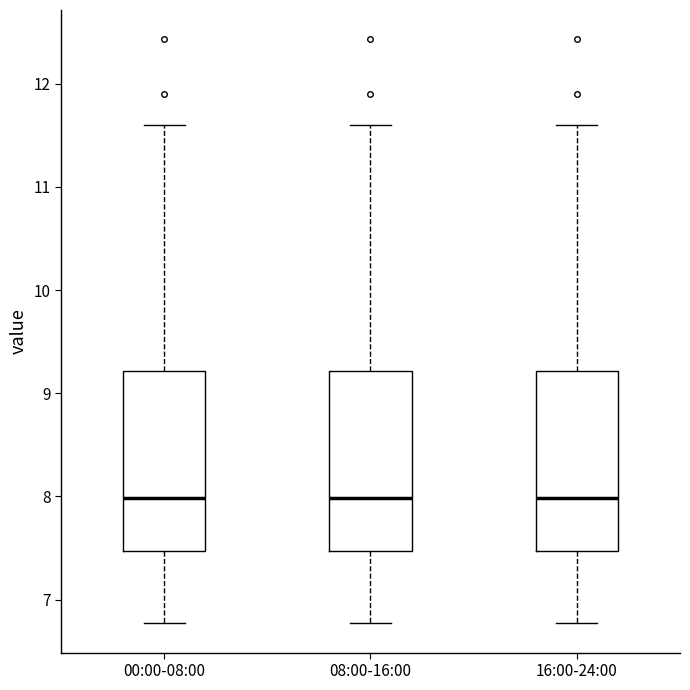

Reading left to right, transcribe this box plot: for each box, give where its median line is, the range the box spans, and where its two whiskers end, as read against the y-axis. The values are not printed on the chart, so give them approximately, as read against the axis.

00:00-08:00: median 8.0, box 7.5 to 9.2, whiskers 6.8 to 11.6
08:00-16:00: median 8.0, box 7.5 to 9.2, whiskers 6.8 to 11.6
16:00-24:00: median 8.0, box 7.5 to 9.2, whiskers 6.8 to 11.6